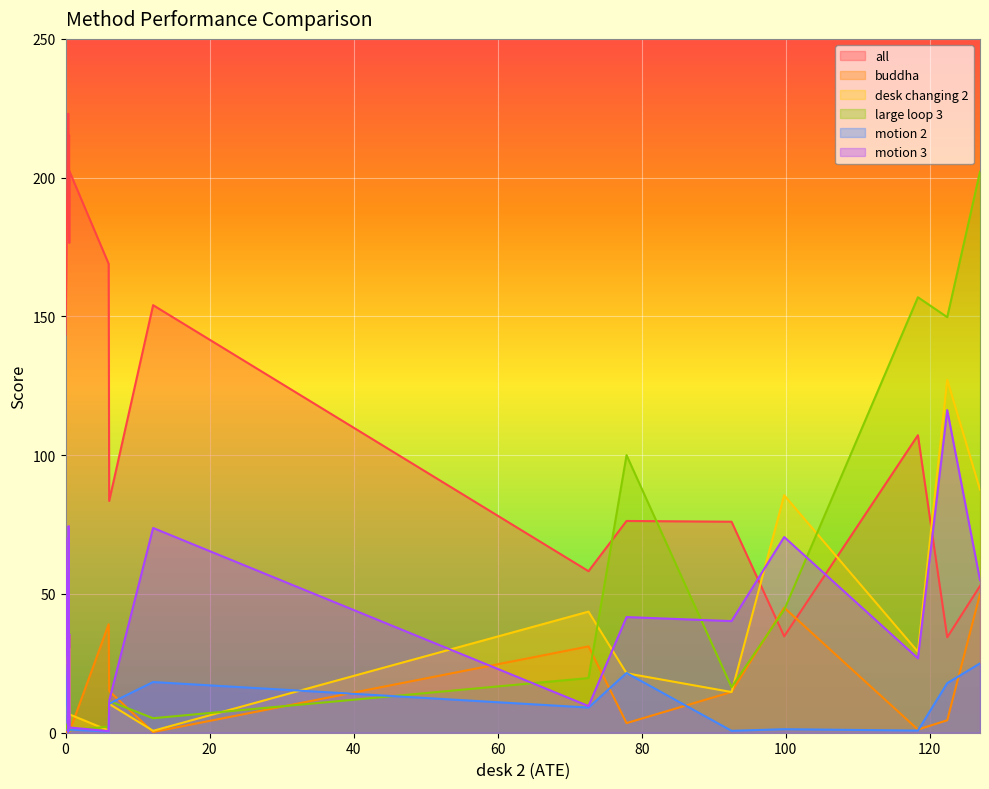

List the series in order of their peak value, lowest first.

motion 2, buddha, motion 3, desk changing 2, large loop 3, all